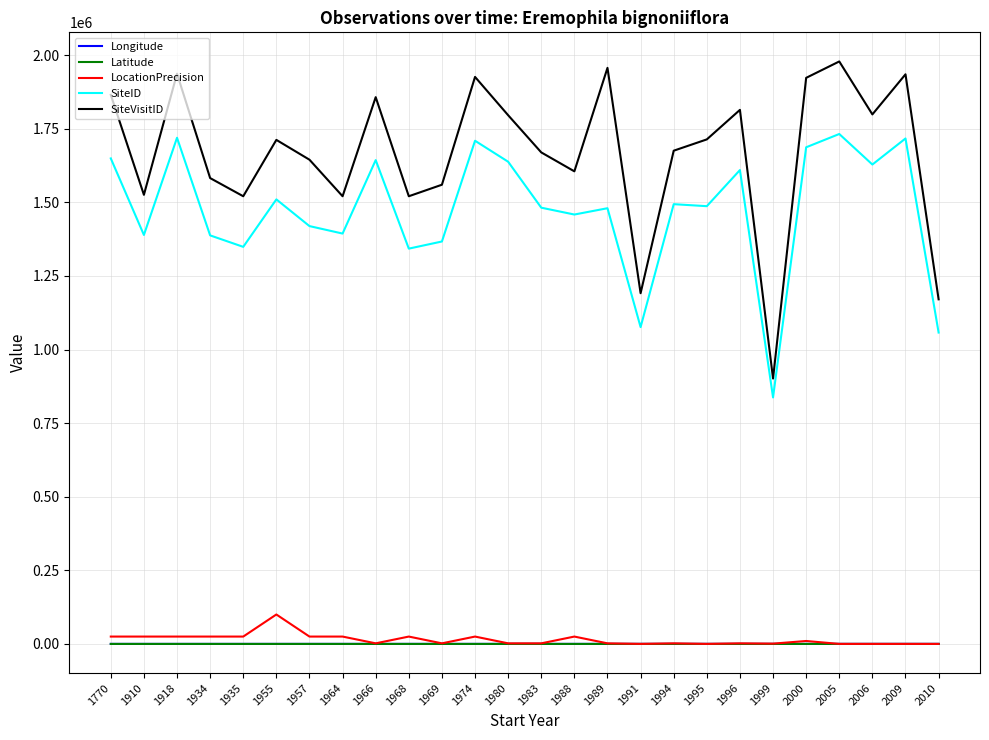

Is the value of SiteVisitID at 1955 greater than the value of LocationPrecision at 1996?

Yes